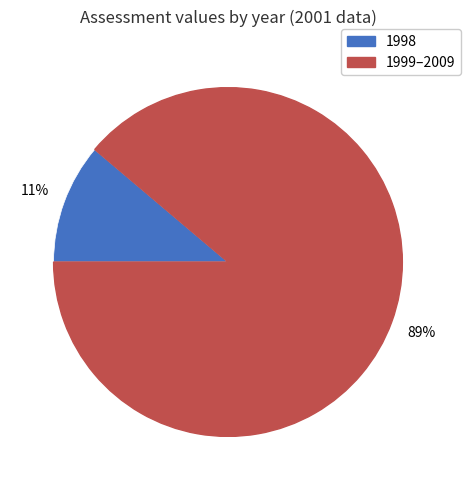

To the nearest percent, what is the difference between the largest and smallest slice percentages?

78%